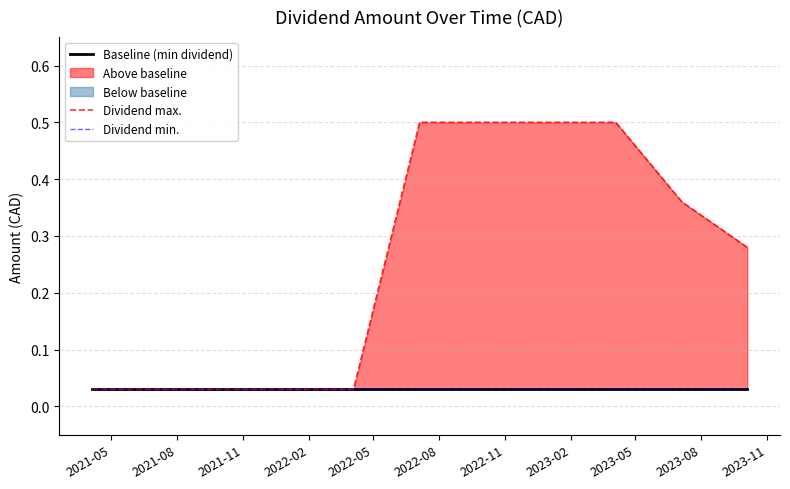

Rank the series by their maximum value, from lowest to highest.

Baseline (min dividend), Dividend min., Dividend max.